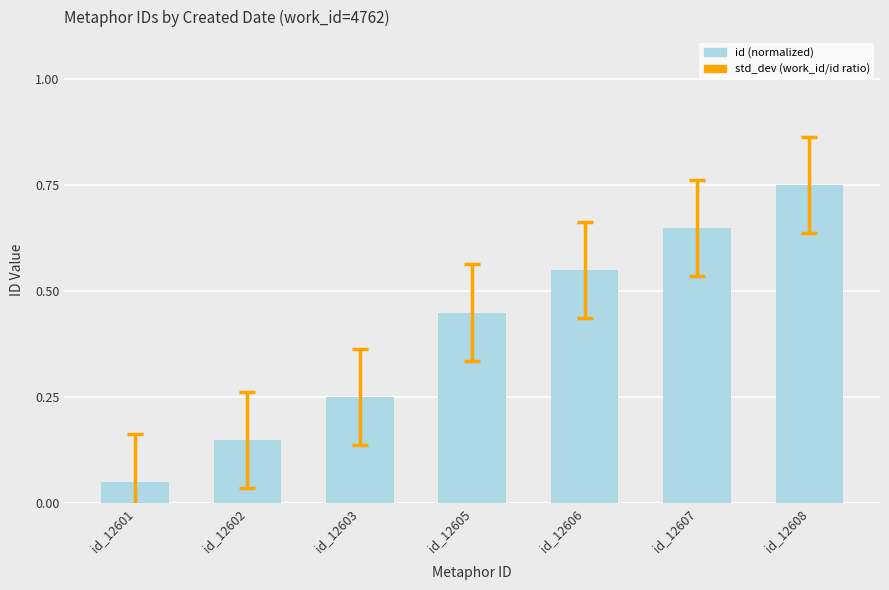

What is the change in value from id_12603 to id_12607?

+0.4